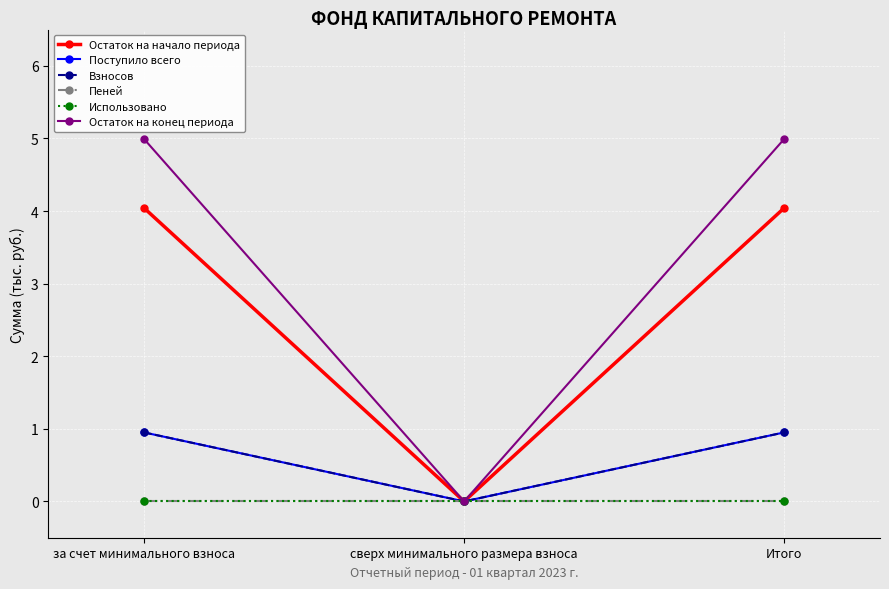

Is this an area chart (filled region under the line)?

No